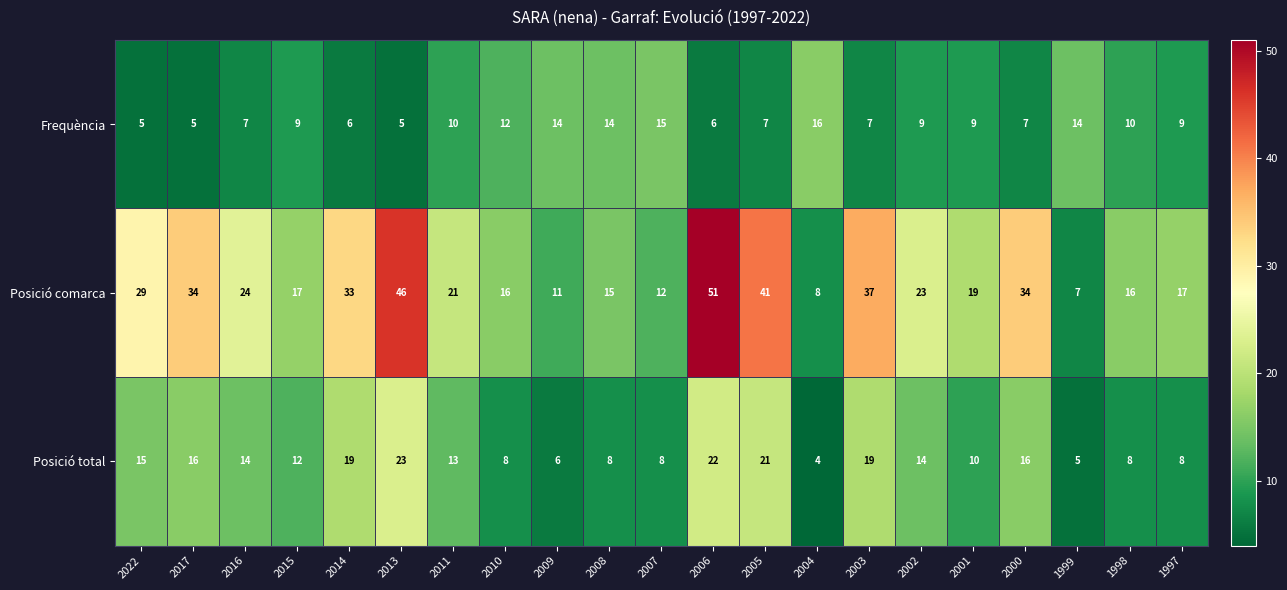

What is the maximum value shown in the chart?

51